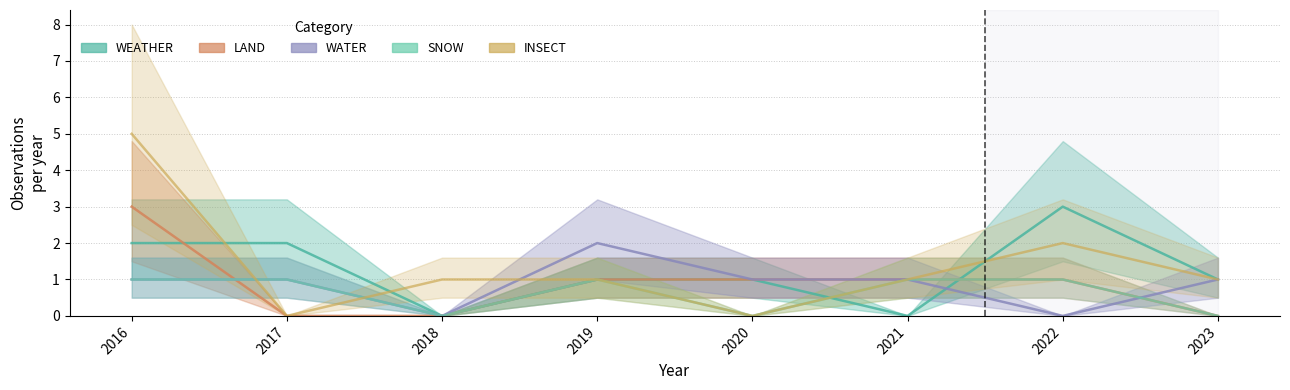

The INSECT series shows 1 at 2023. True or false?

True